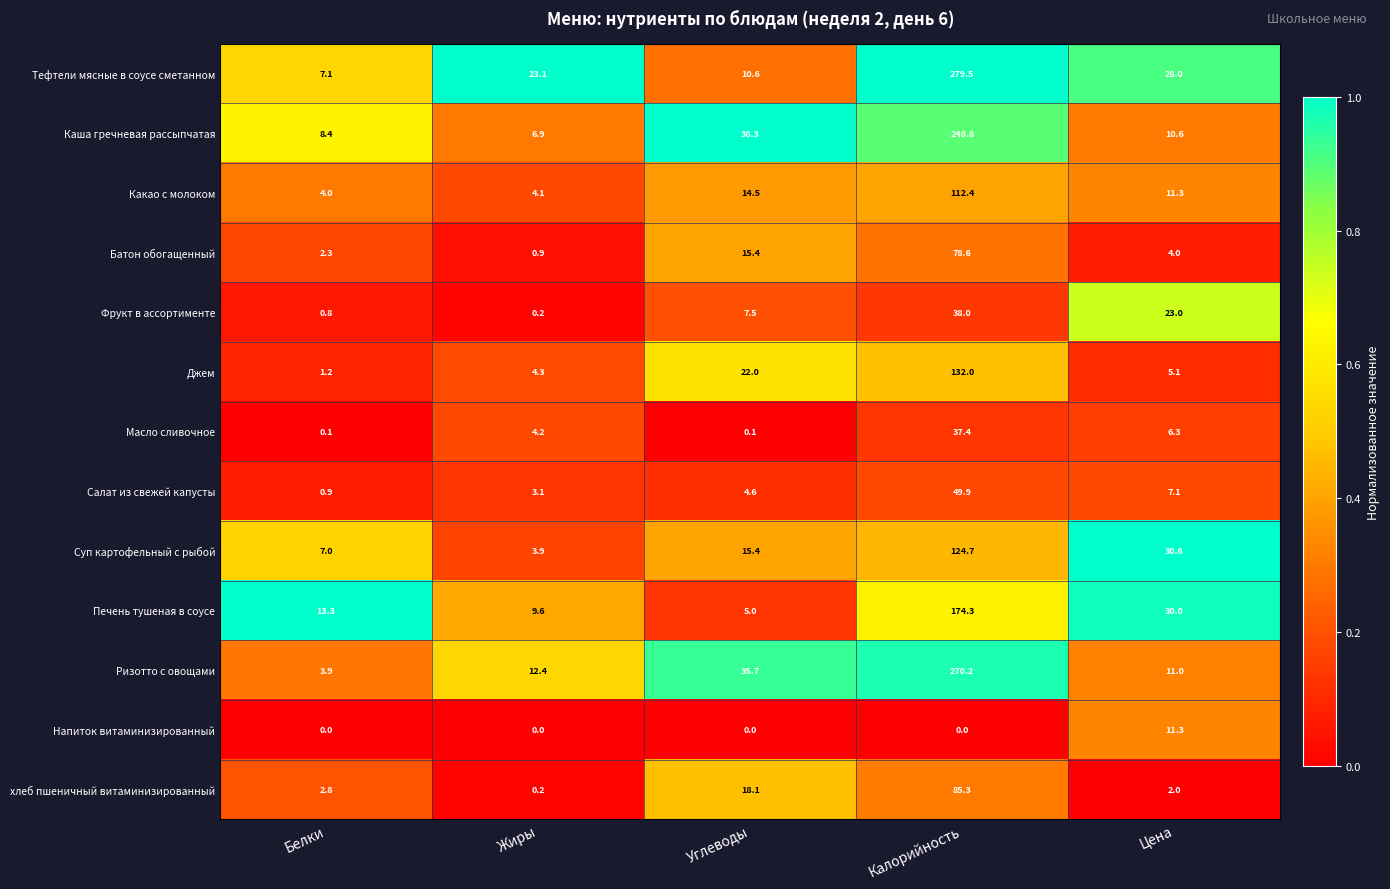

What is the difference between the maximum and minimum values in the Суп картофельный с рыбой series?

120.8